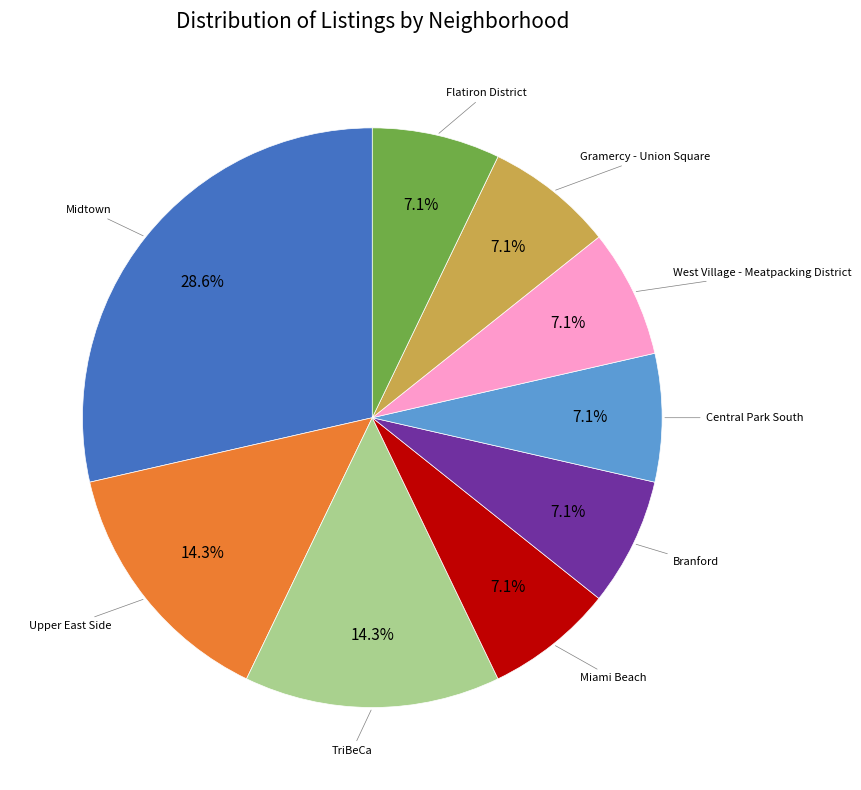

Is there a majority slice in this chart?

No